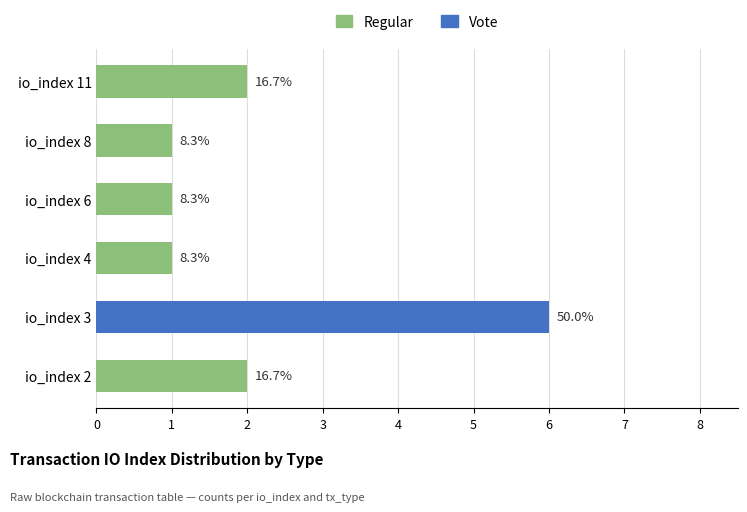

The value of Vote at io_index 4 is -4. True or false?

False